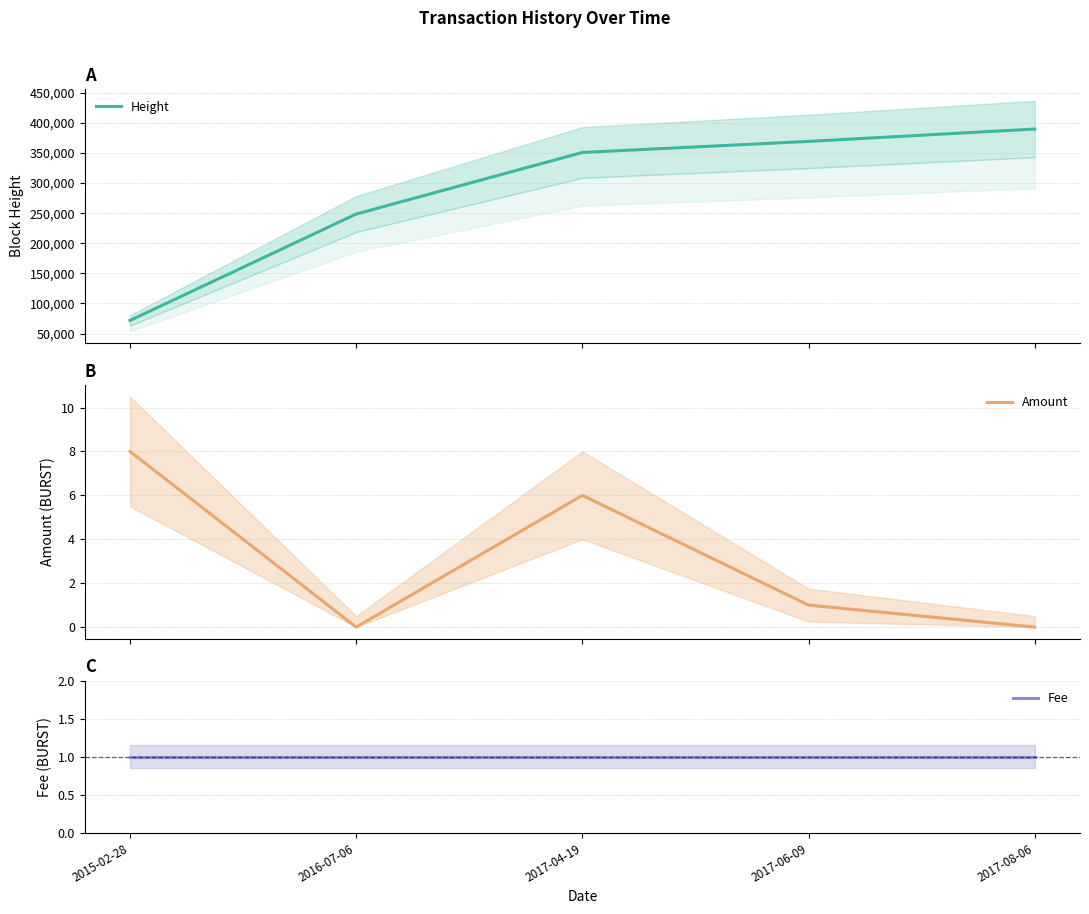

What is the label of the 5th point from the right?

2015-02-28